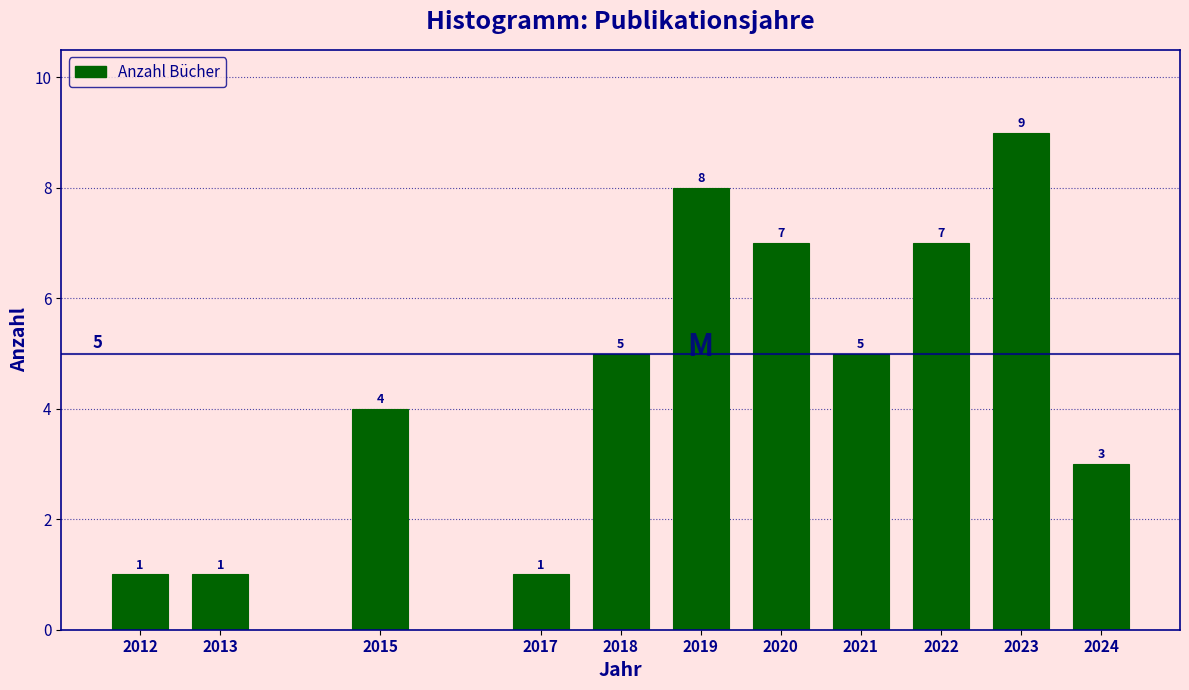

Reading left to right, what are all the values shown in this chart?

2012=1	2013=1	2015=4	2017=1	2018=5	2019=8	2020=7	2021=5	2022=7	2023=9	2024=3